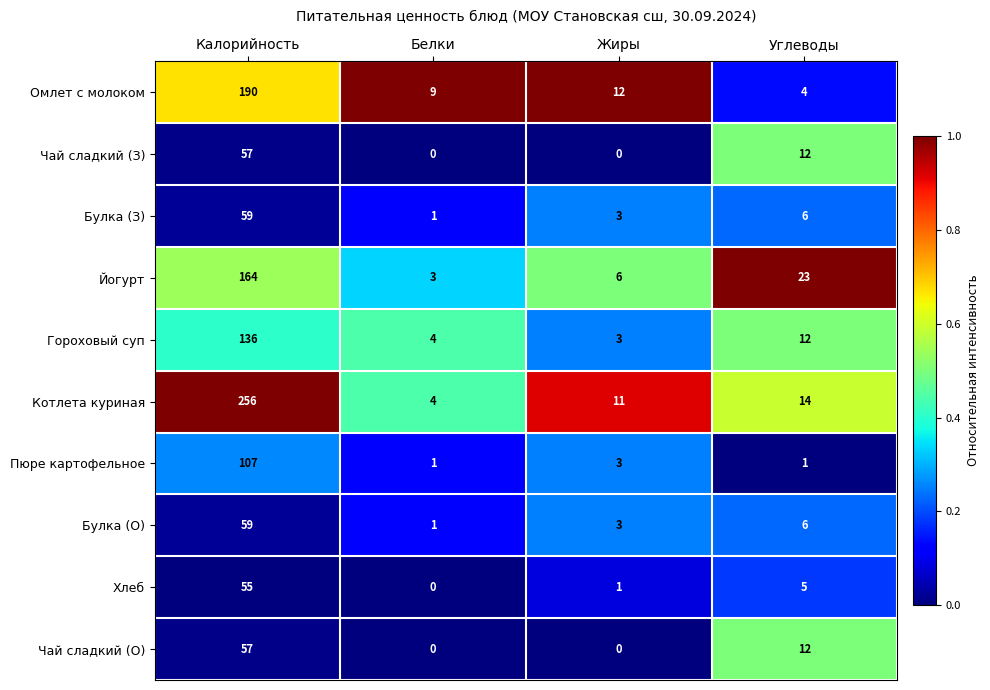

Is it true that Котлета куриная equals 11 at Жиры?

True